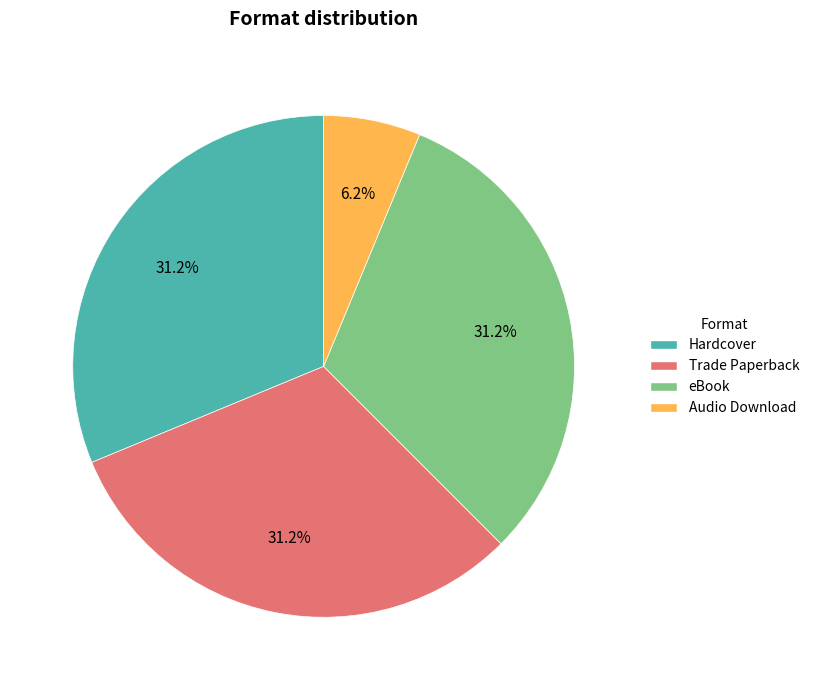

What is the smallest slice in the pie chart?

Audio Download